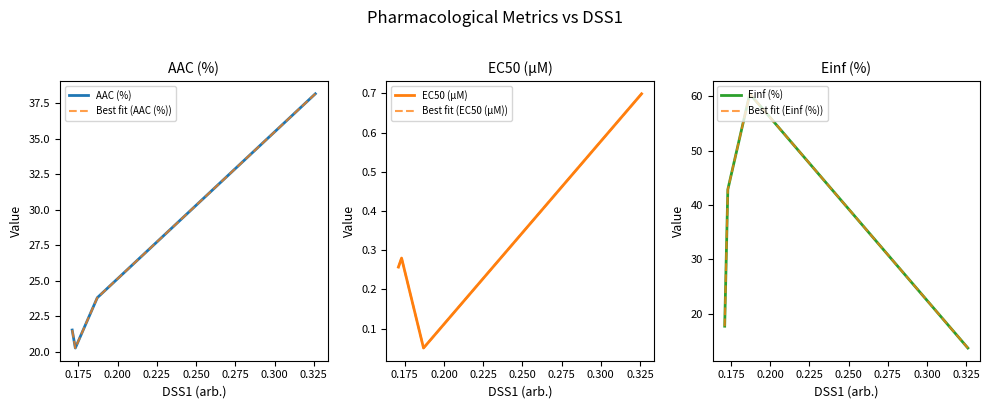

In Best fit (EC50 (µM)), how many points are higher than both neighbors (excluding endpoints)?

1